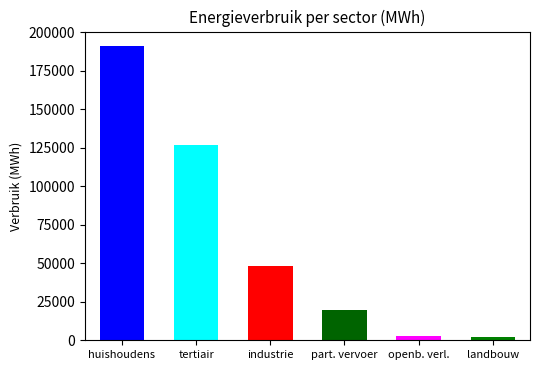

What is the difference between the maximum and minimum values in the Diesel series?

189973.2